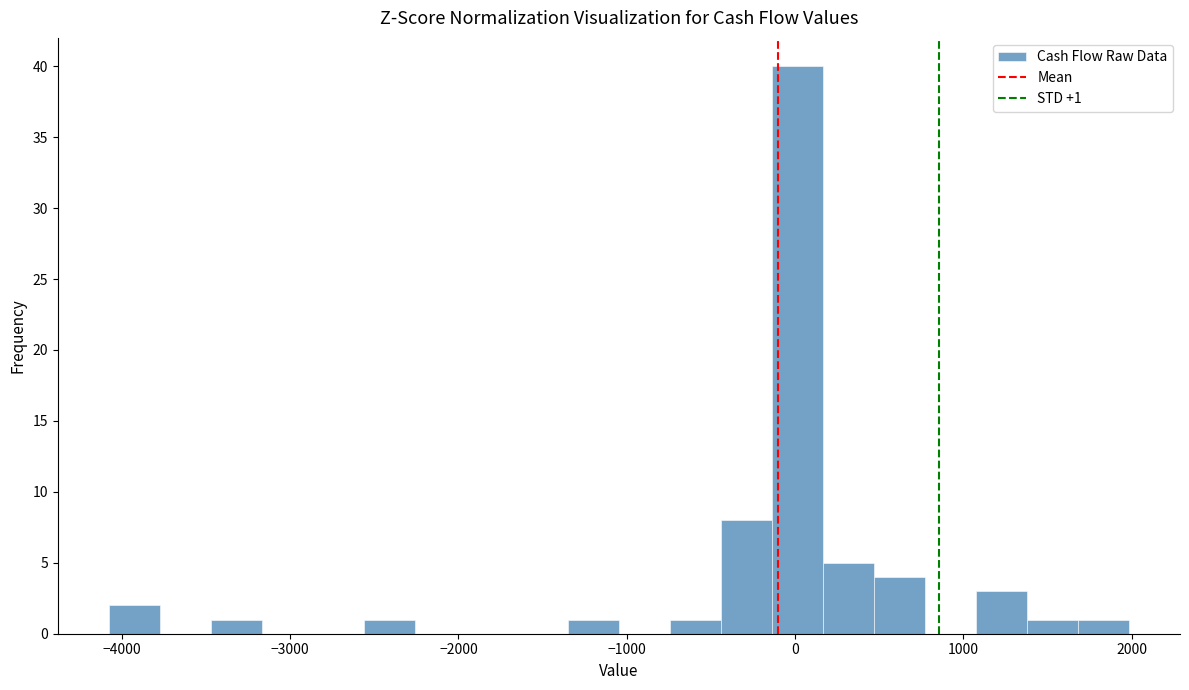

Read against the x-axis, roughly where is the centre of the tallest bar?

0